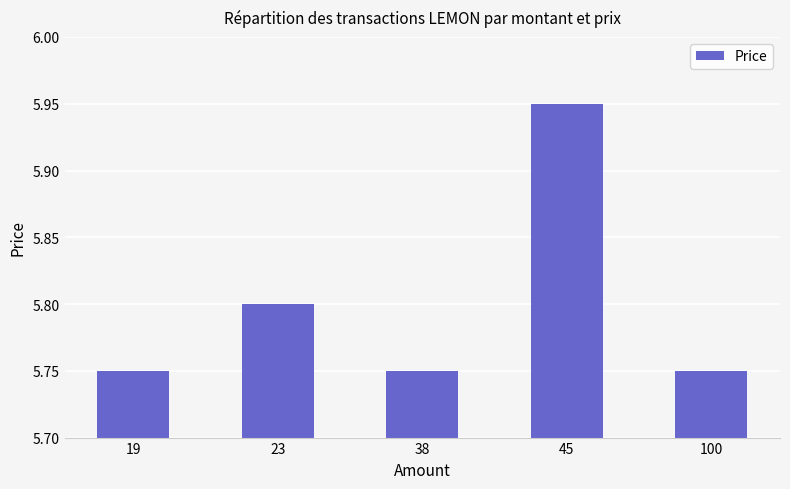

How many values are between 5 and 6?

5